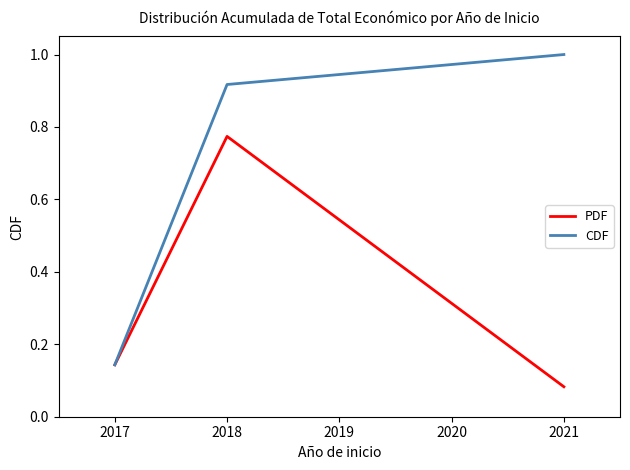

What is the highest value of the CDF series?

1.0